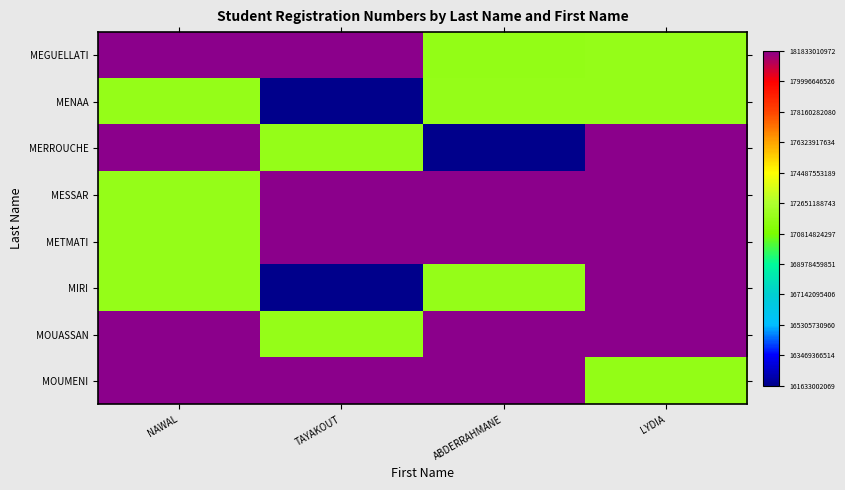

Count the number of data series in this chart.

8